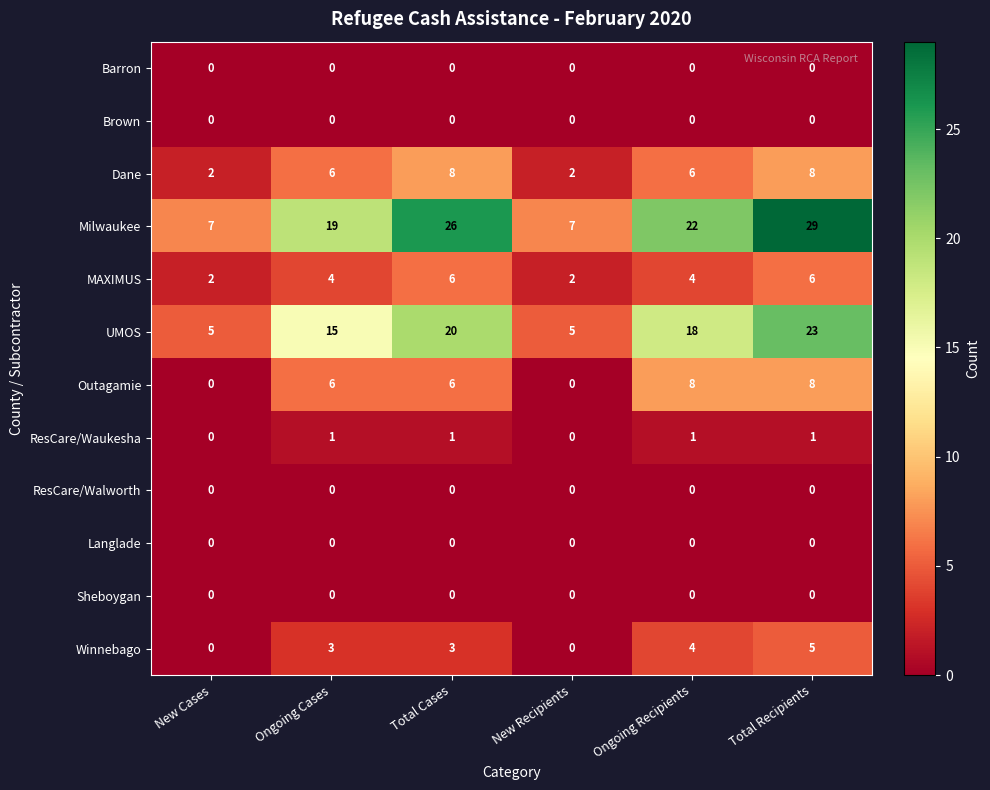

Between Total Cases and Ongoing Recipients, which series saw the biggest shift?

Milwaukee